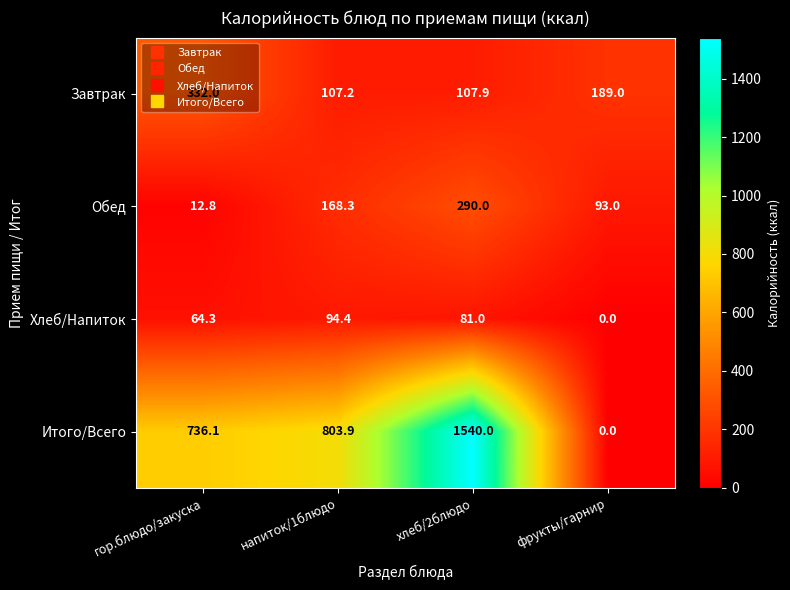

Which series has the widest spread of values?

Итого/Всего